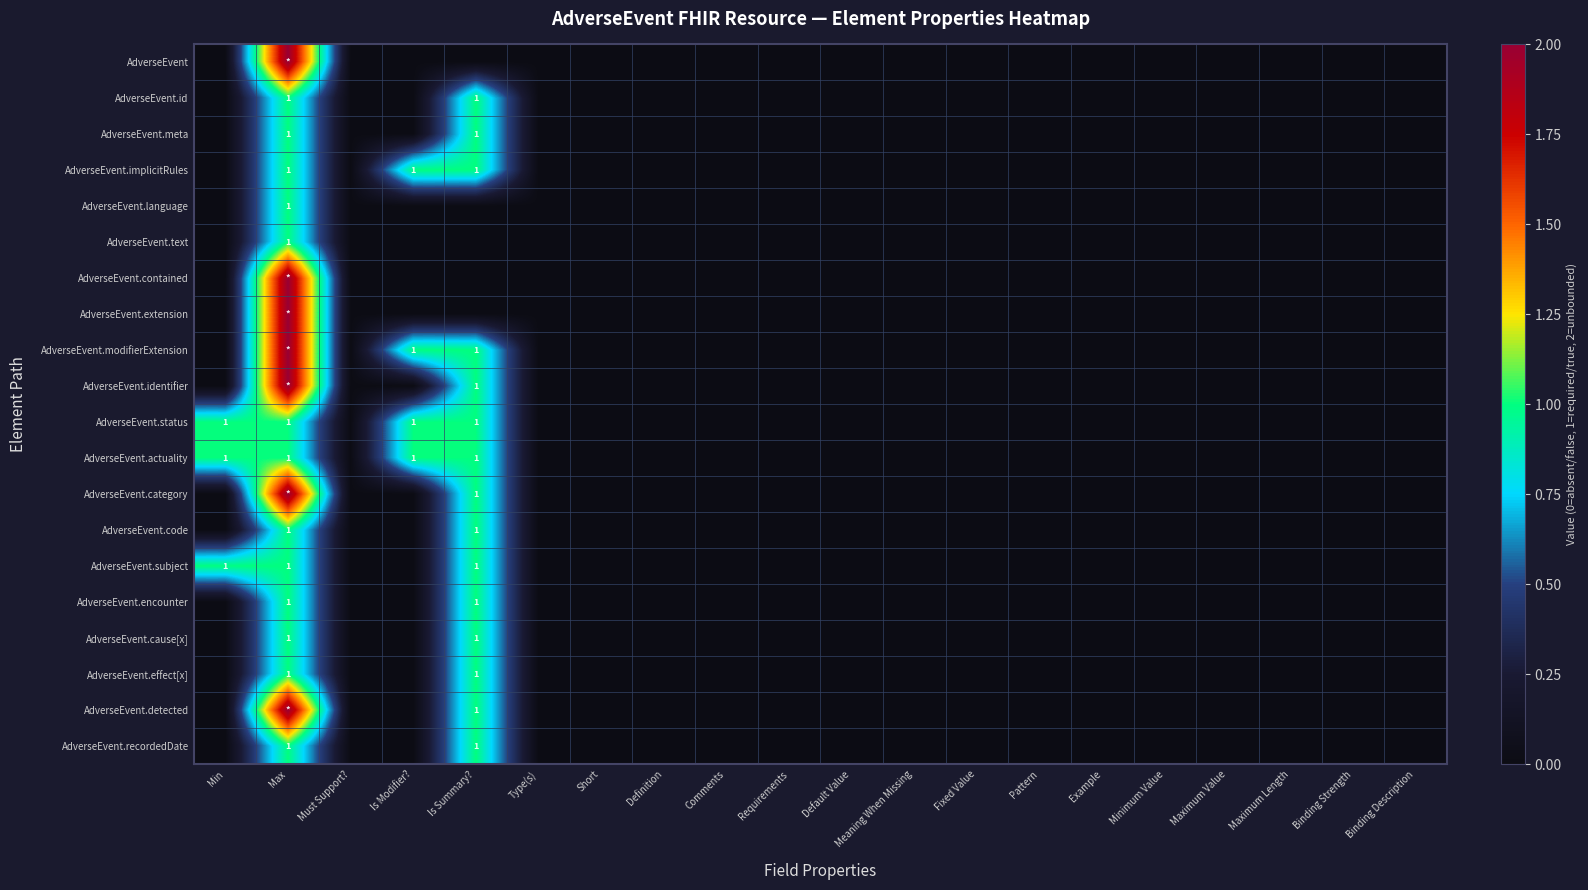

Count the number of categories in the chart.

20